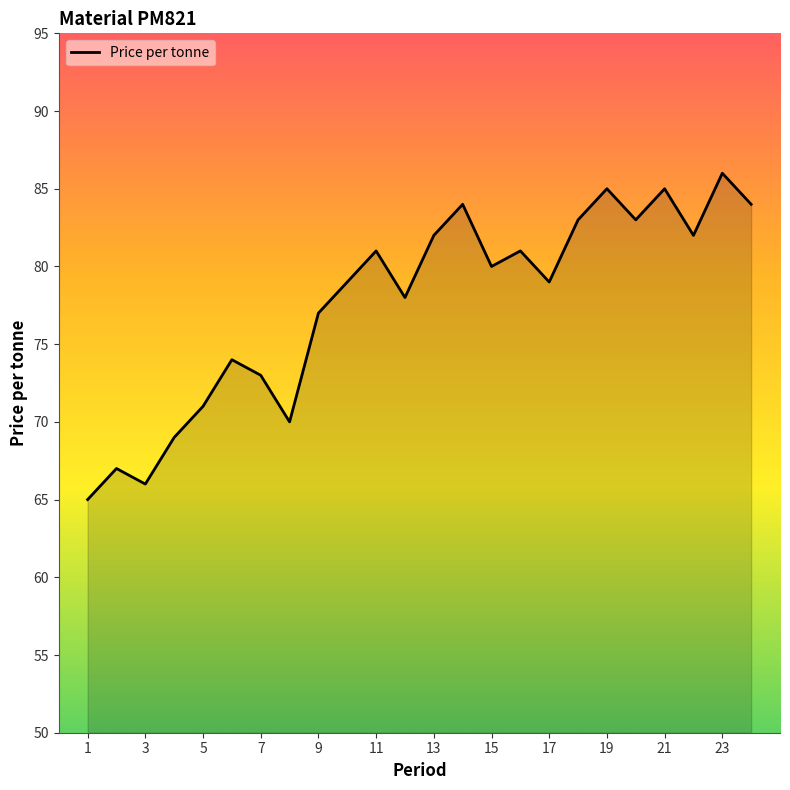

True or false: there are more than 0 points higher than both neighbors.

True